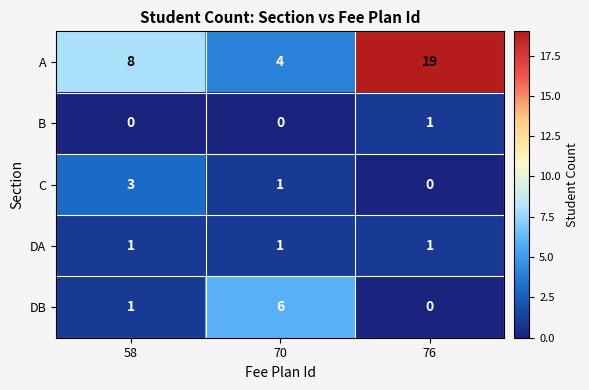

What is the difference between the highest and lowest values at 76?

19